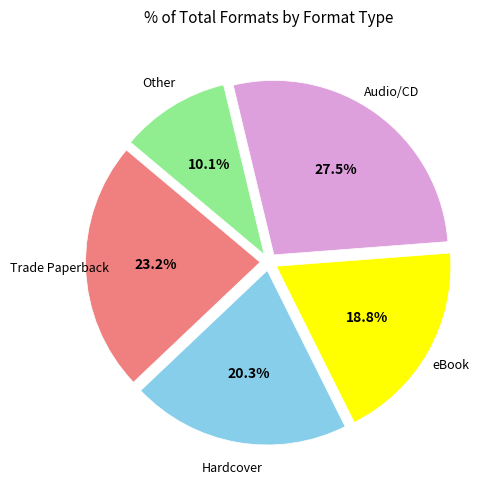

Is there a majority slice in this chart?

No